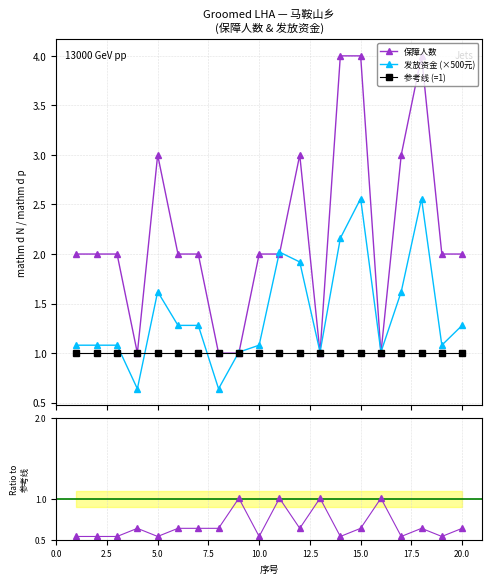

What is the value of the 参考线 (=1) point at the 14th from the left?

1.0